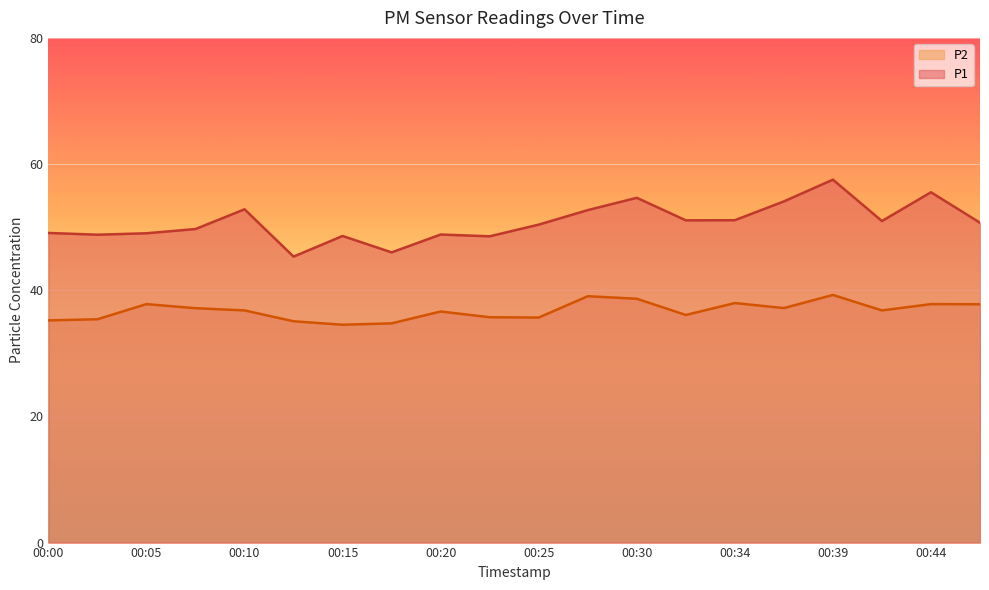

True or false: P2 and P1 cross at least once.

False